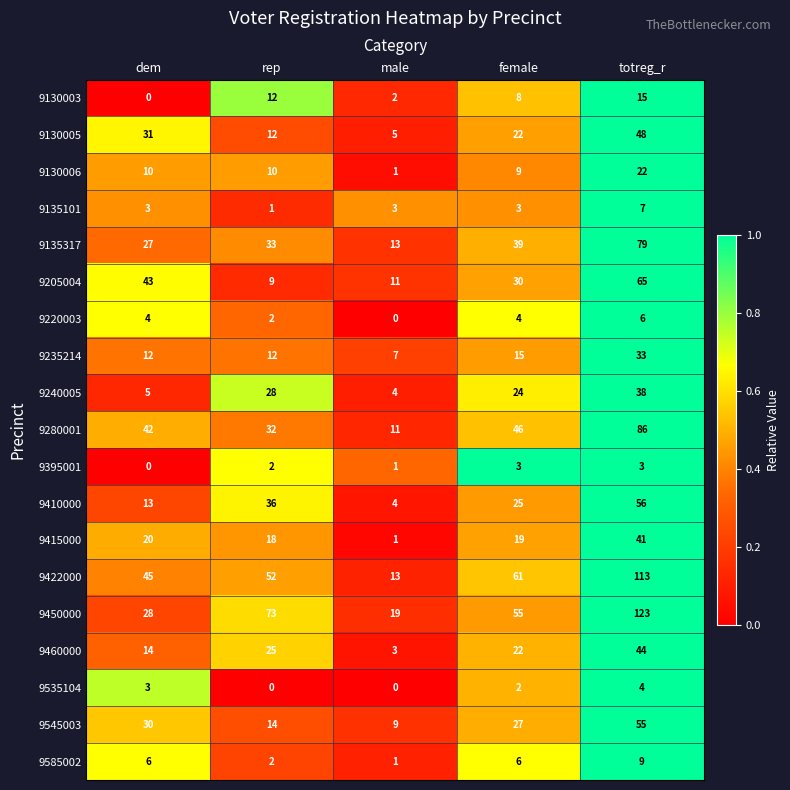

What is the total value across all series at totreg_r?

847